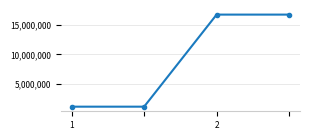

Reading left to right, what are all the values shown in this chart?

1124235	1124235	16774380	16774380